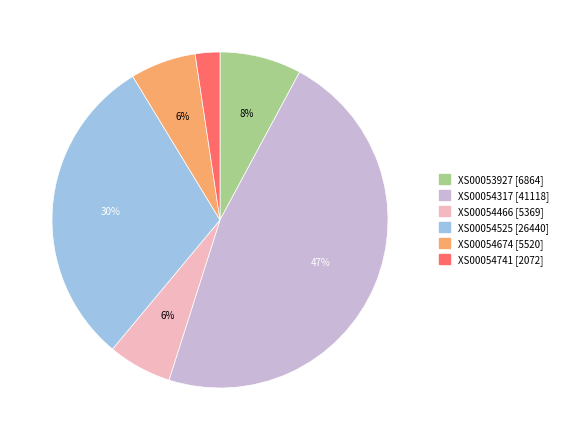

To the nearest percent, what is the difference between the largest and smallest slice percentages?

45%